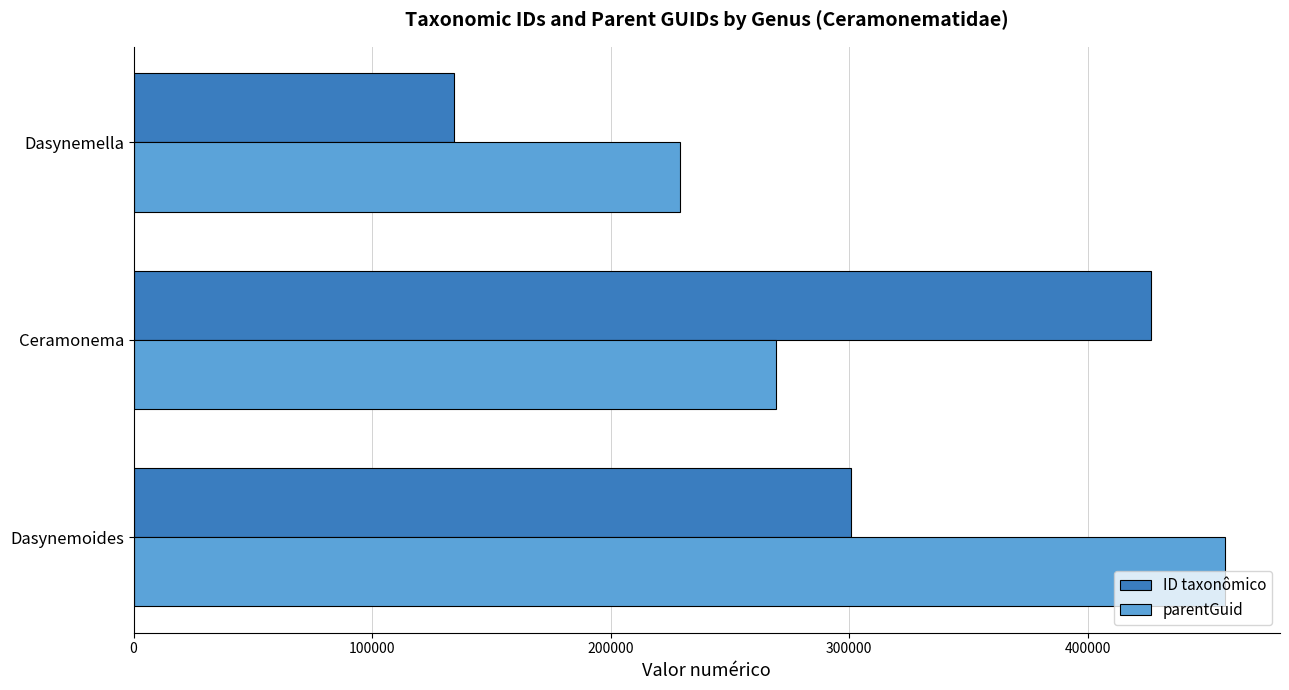

Where is ID taxonômico nearest to the value 280391?

Dasynemoides